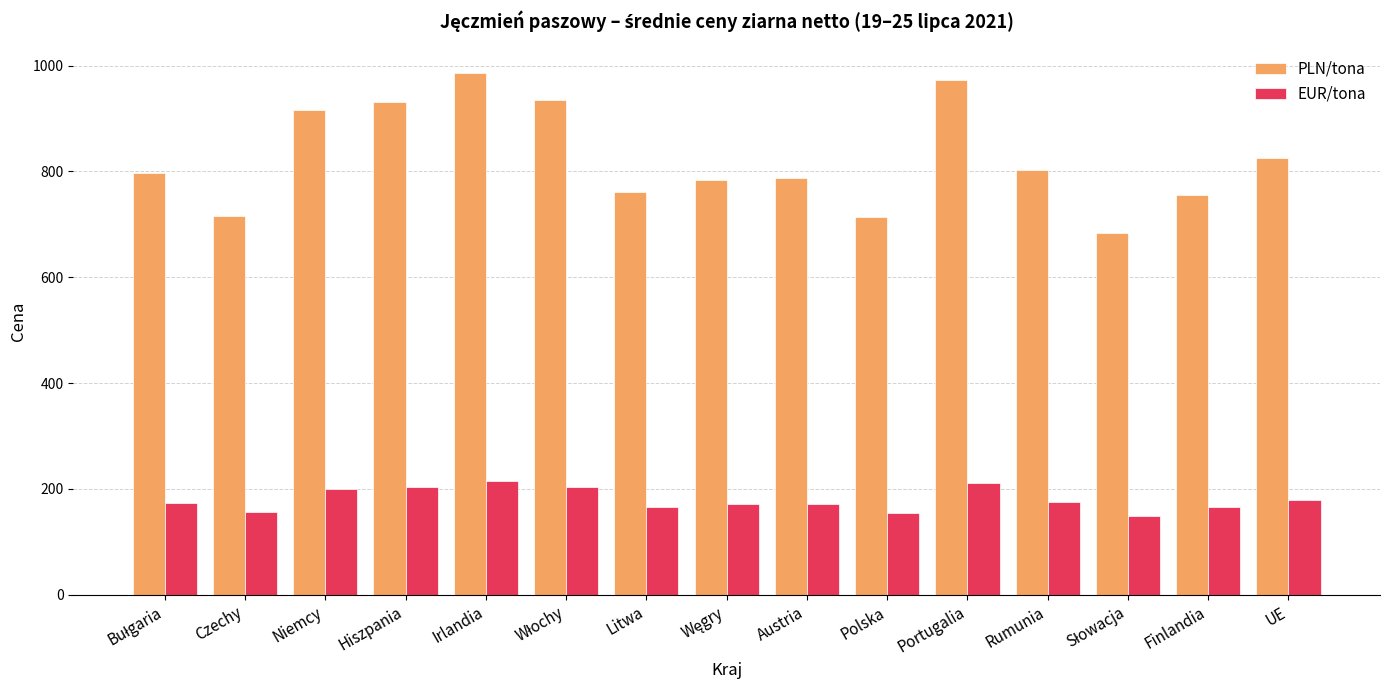

What is the total value across all series at Litwa?

926.9